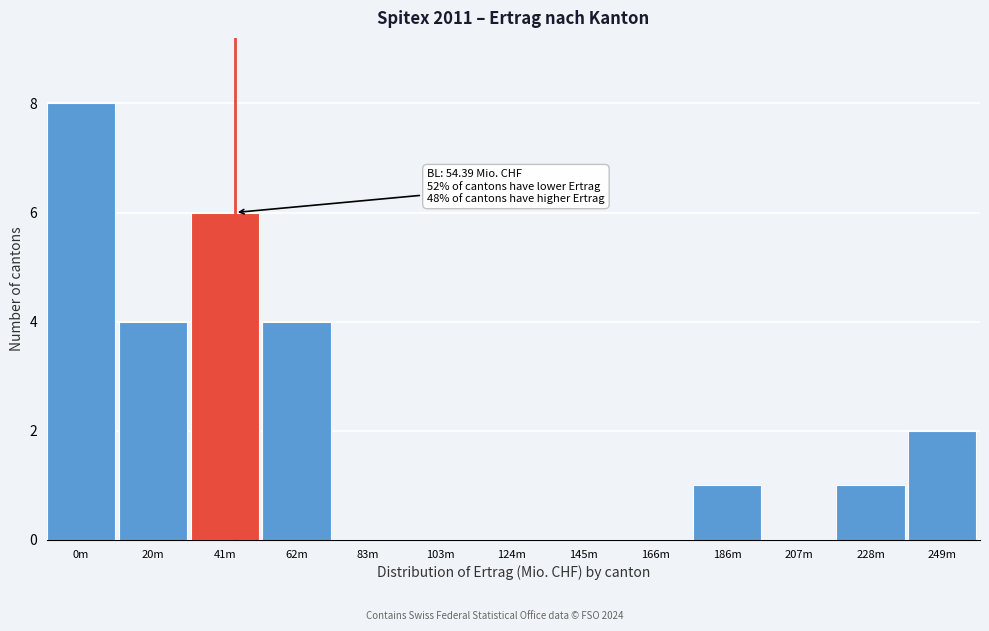

Reading left to right, extract all data points from this chart.

0m=8	20m=4	41m=6	62m=4	83m=0	103m=0	124m=0	145m=0	166m=0	186m=1	207m=0	228m=1	249m=2